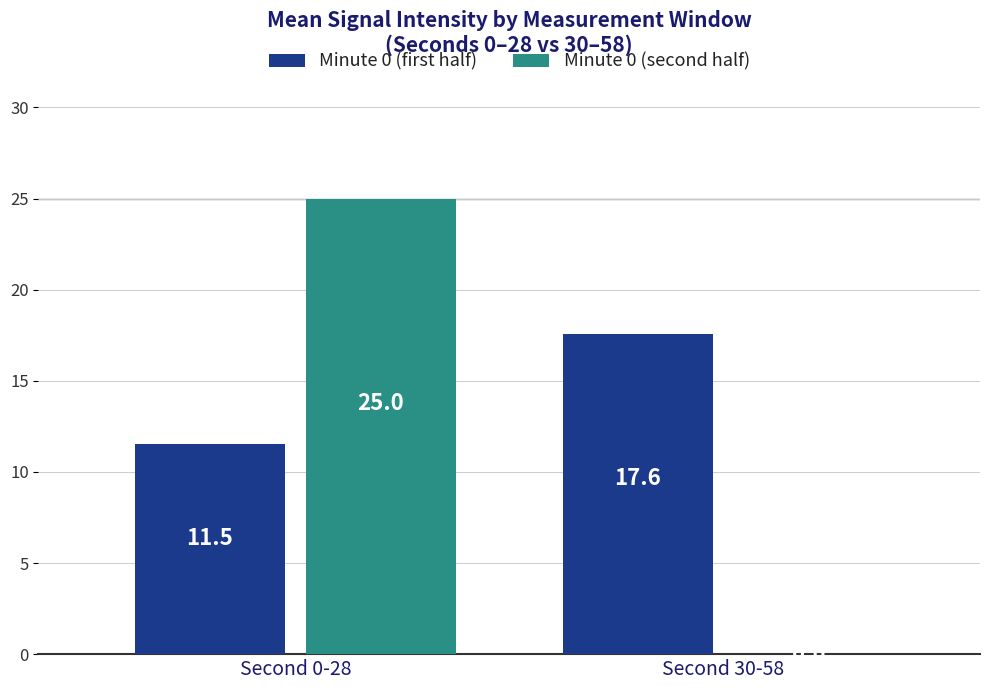

Which series has the widest spread of values?

Minute 0 (second half)